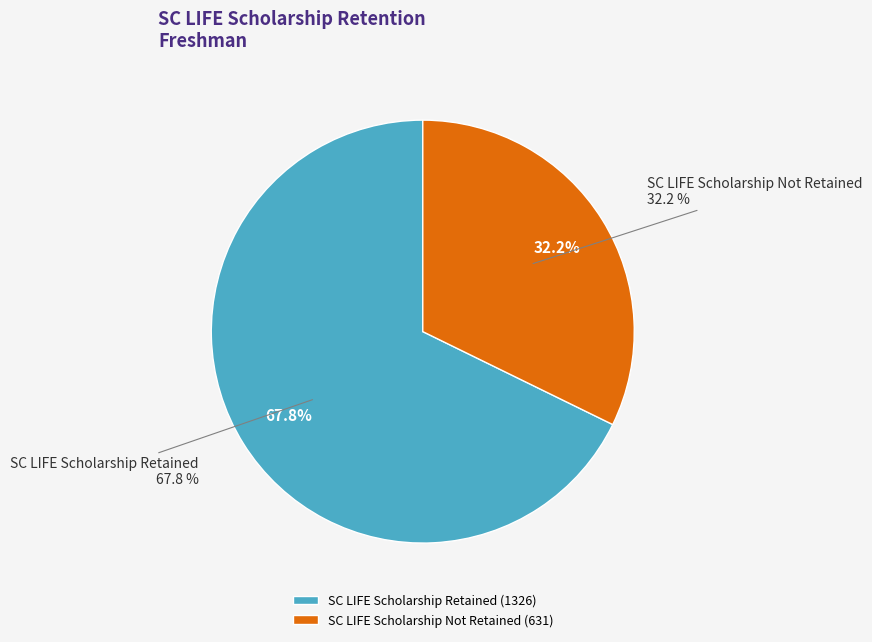

Combined, what portion of the pie is SC LIFE Scholarship Not Retained and SC LIFE Scholarship Retained?

100.0%